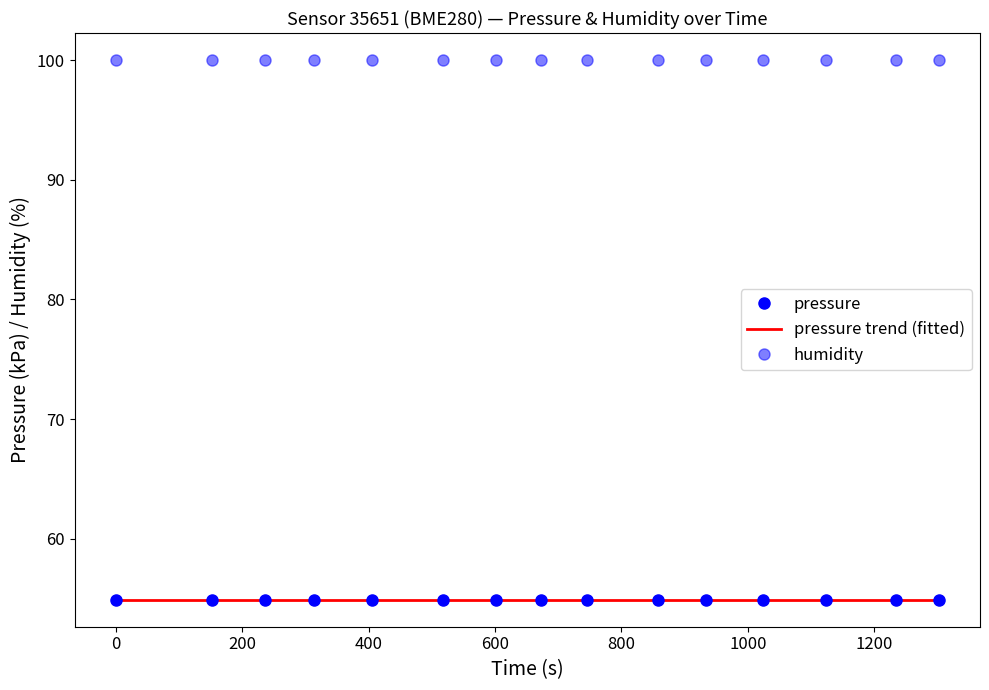

Rank the series by their maximum value, from lowest to highest.

pressure, pressure trend (fitted), humidity